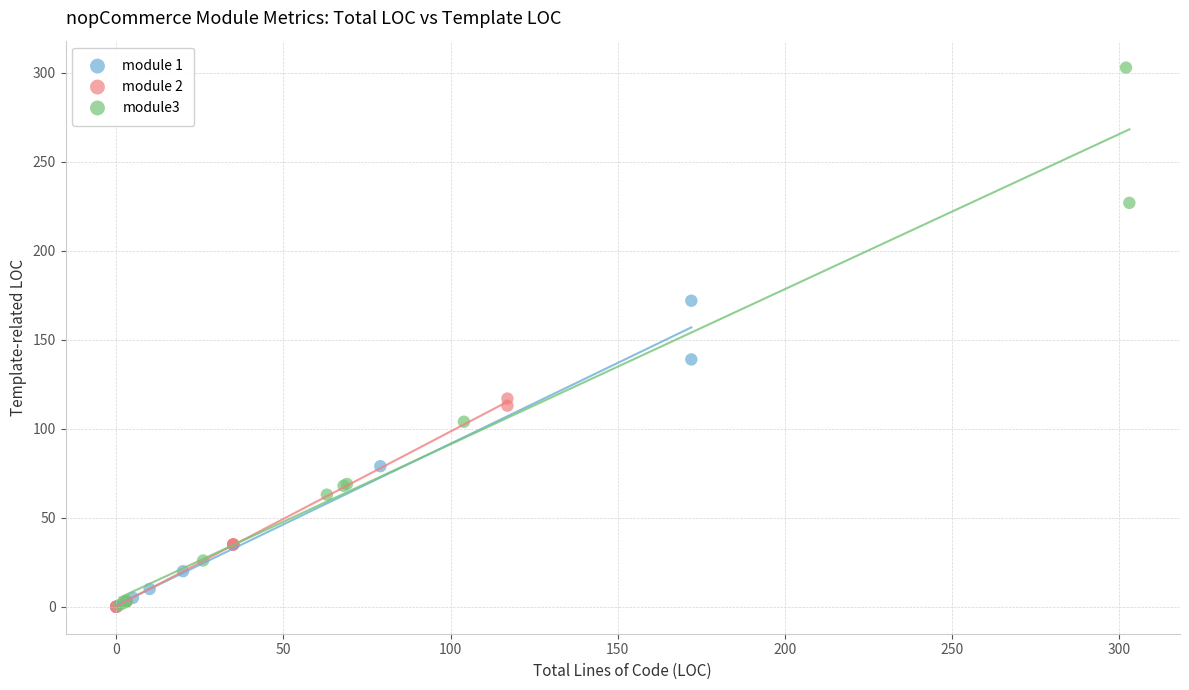

Which series contains the highest Y value?

module3